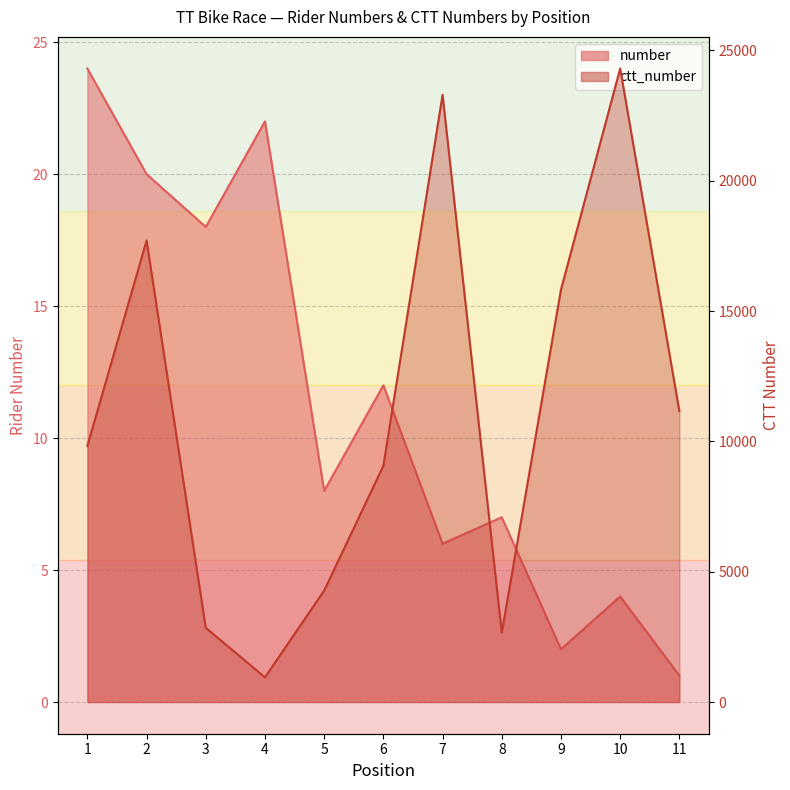

Rank the series at 11 from lowest to highest value.

number, ctt_number